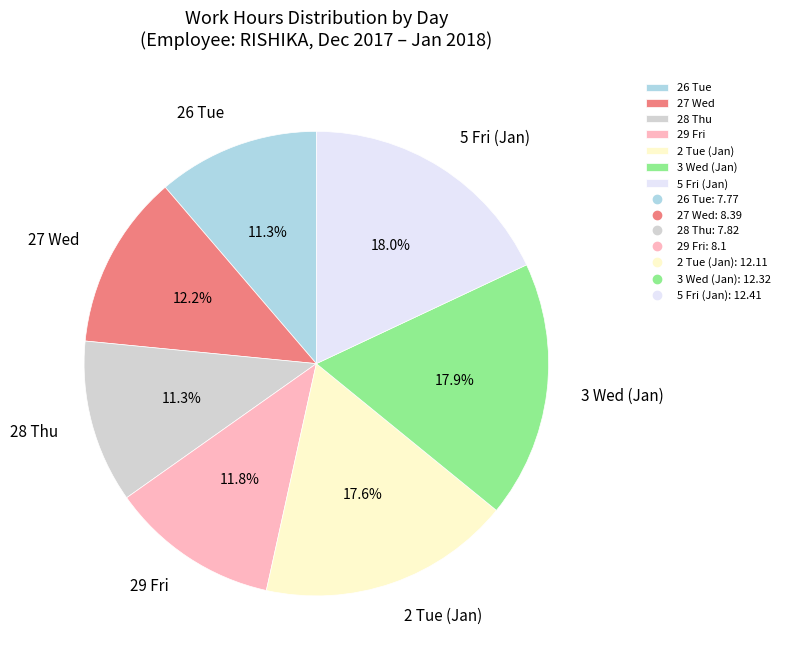

Combined, do 27 Wed and 5 Fri (Jan) account for over 50%?

No